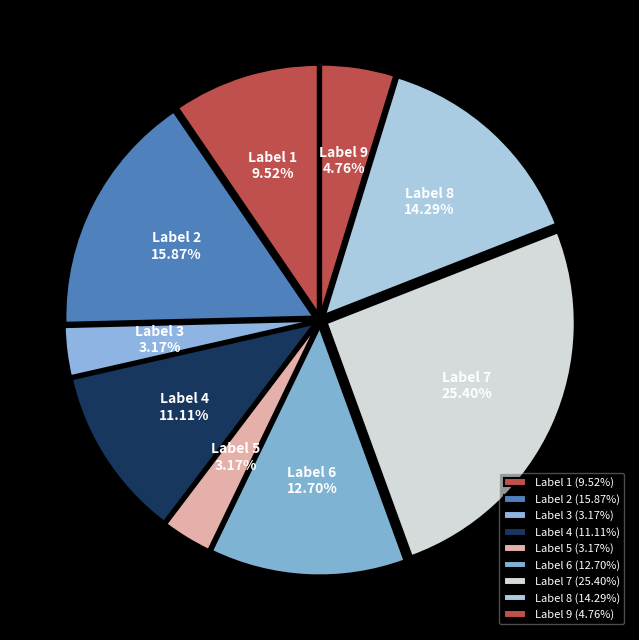

Is there any slice that represents more than half of the pie?

No